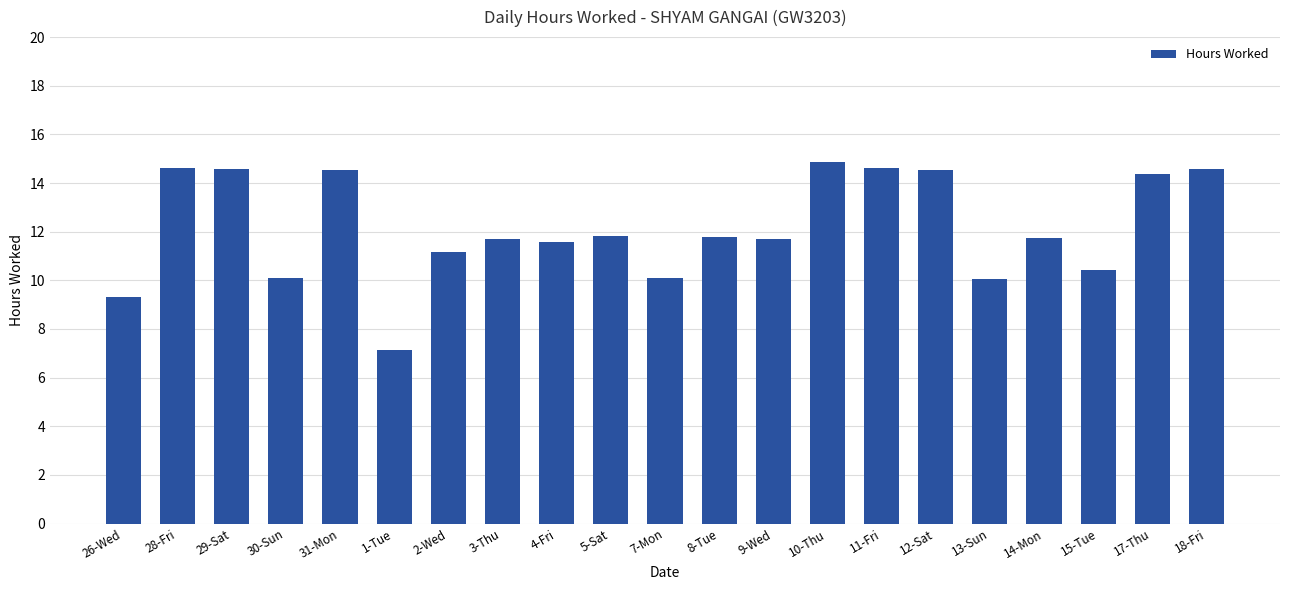

Which category has the highest value across all series?

10-Thu